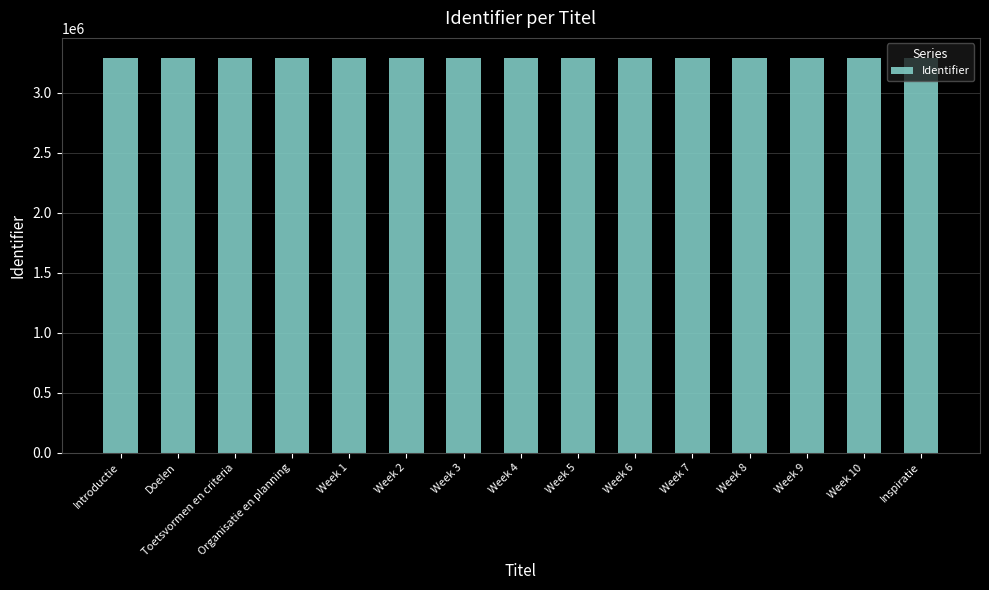

What is the maximum value shown in the chart?

3291590